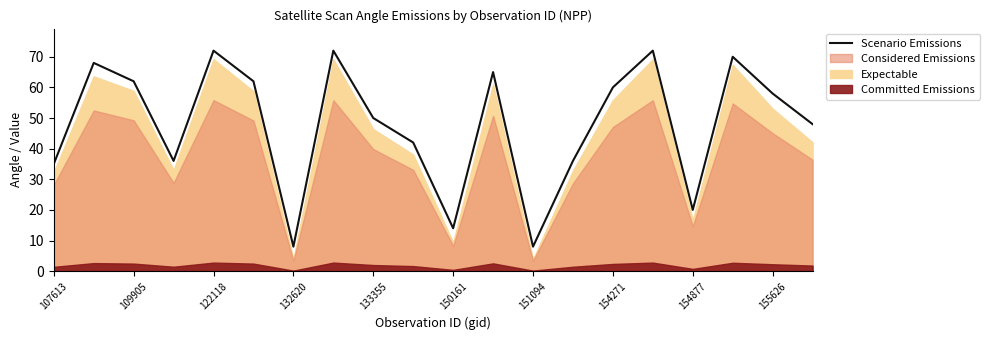

What is the sum of all values?

958